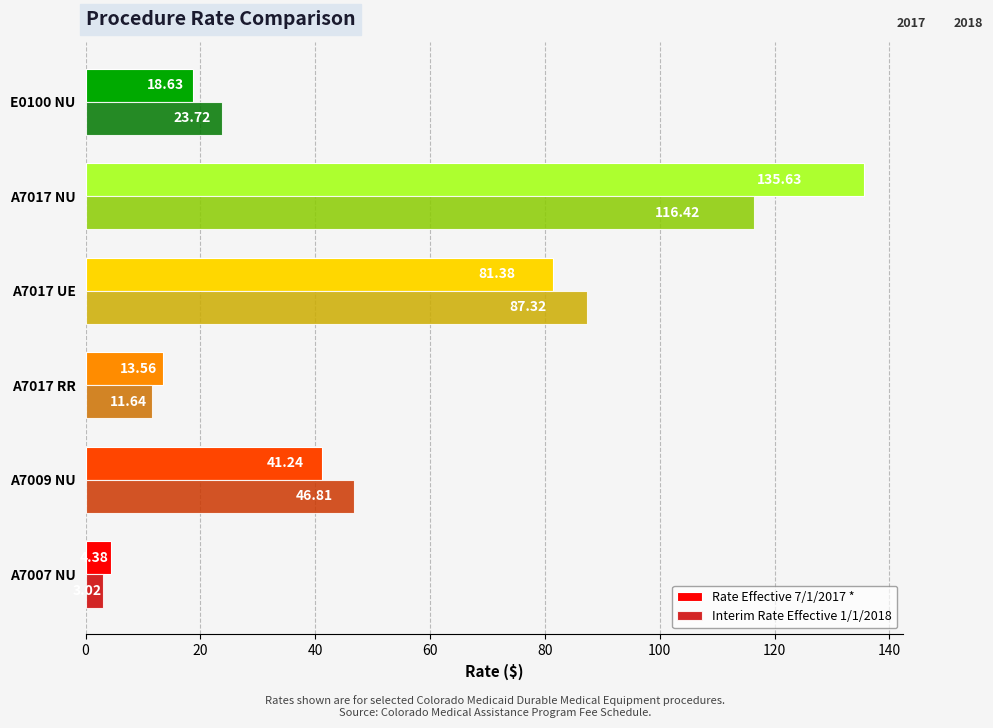

What is the sum of the Rate Effective 7/1/2017 * values at A7009 NU and E0100 NU?

59.9